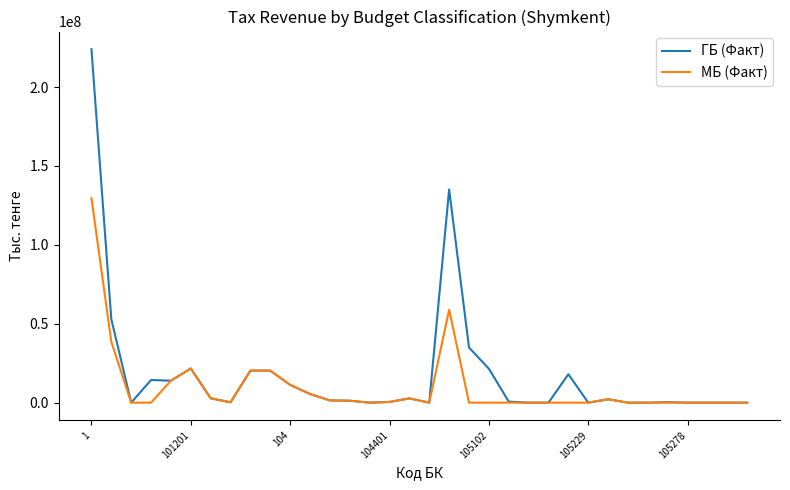

Which series has the widest spread of values?

ГБ (Факт)